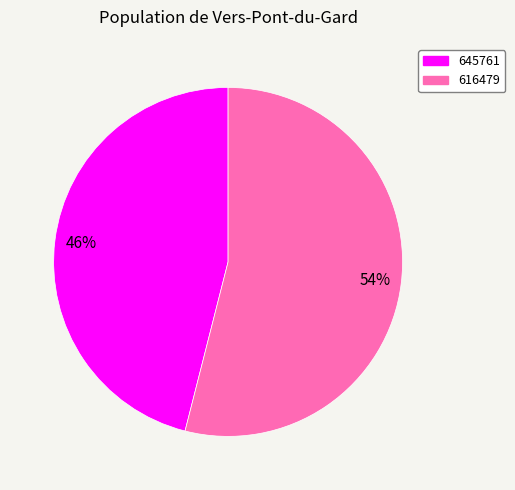

Rank the categories by value from highest to lowest.

616479, 645761